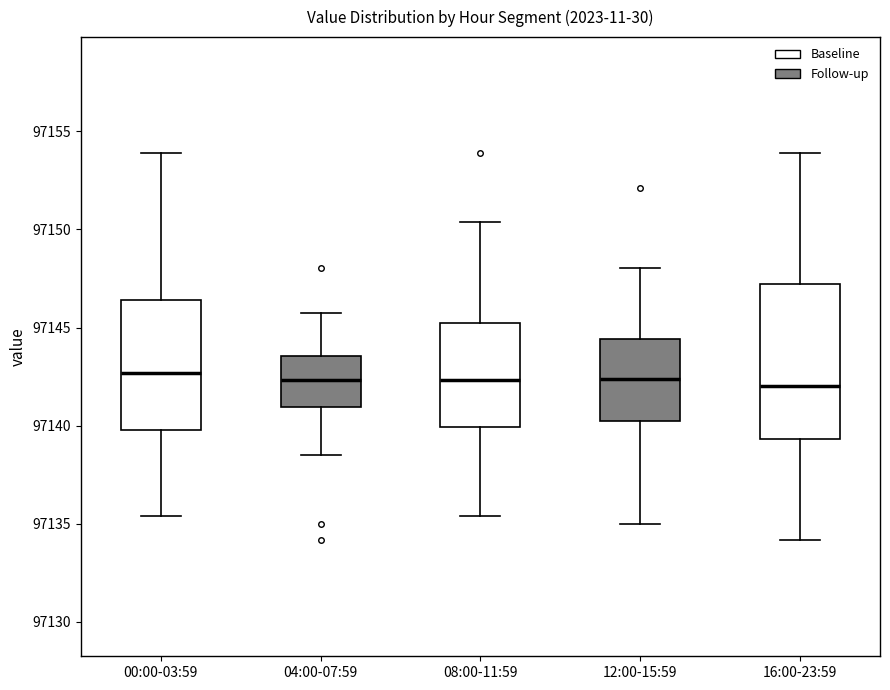

Which box is the tallest, from its lower edge to its upper edge?

16:00-23:59